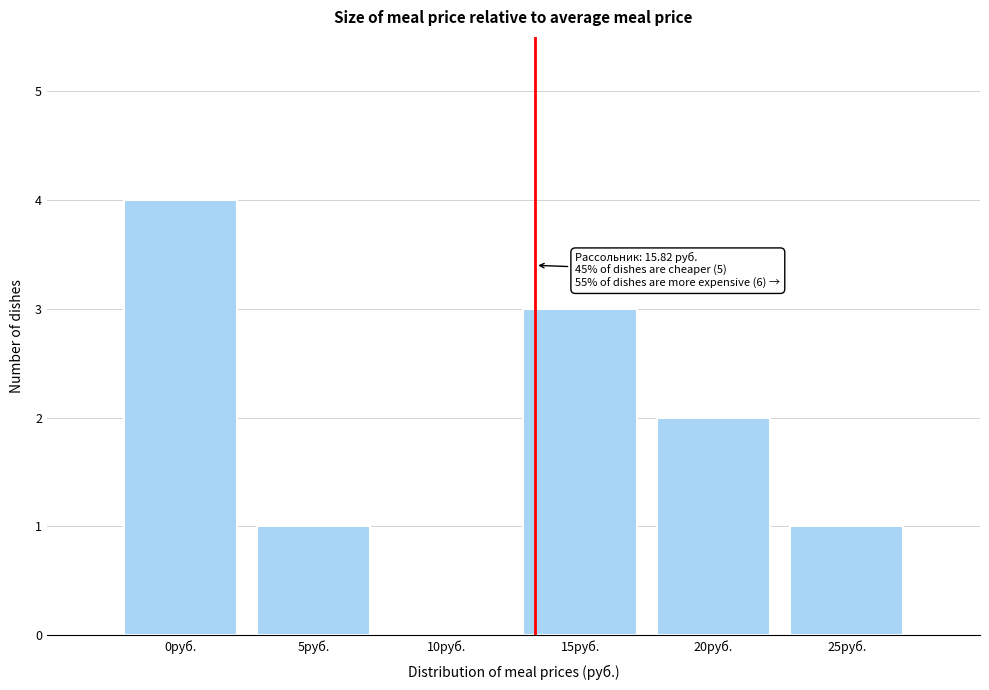

Reading right to left, extract all data points from this chart.

25руб.=1	20руб.=2	15руб.=3	10руб.=0	5руб.=1	0руб.=4